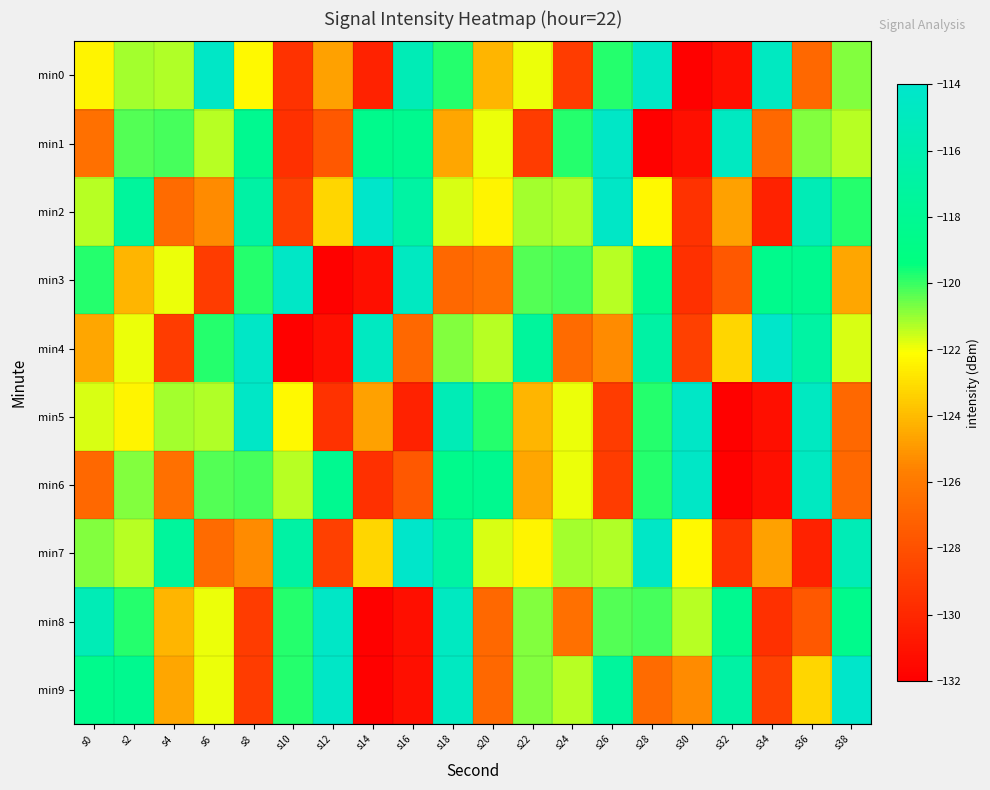

At s14, list the series in order from largest to smallest.

min2, min4, min1, min7, min5, min6, min0, min3, min8, min9